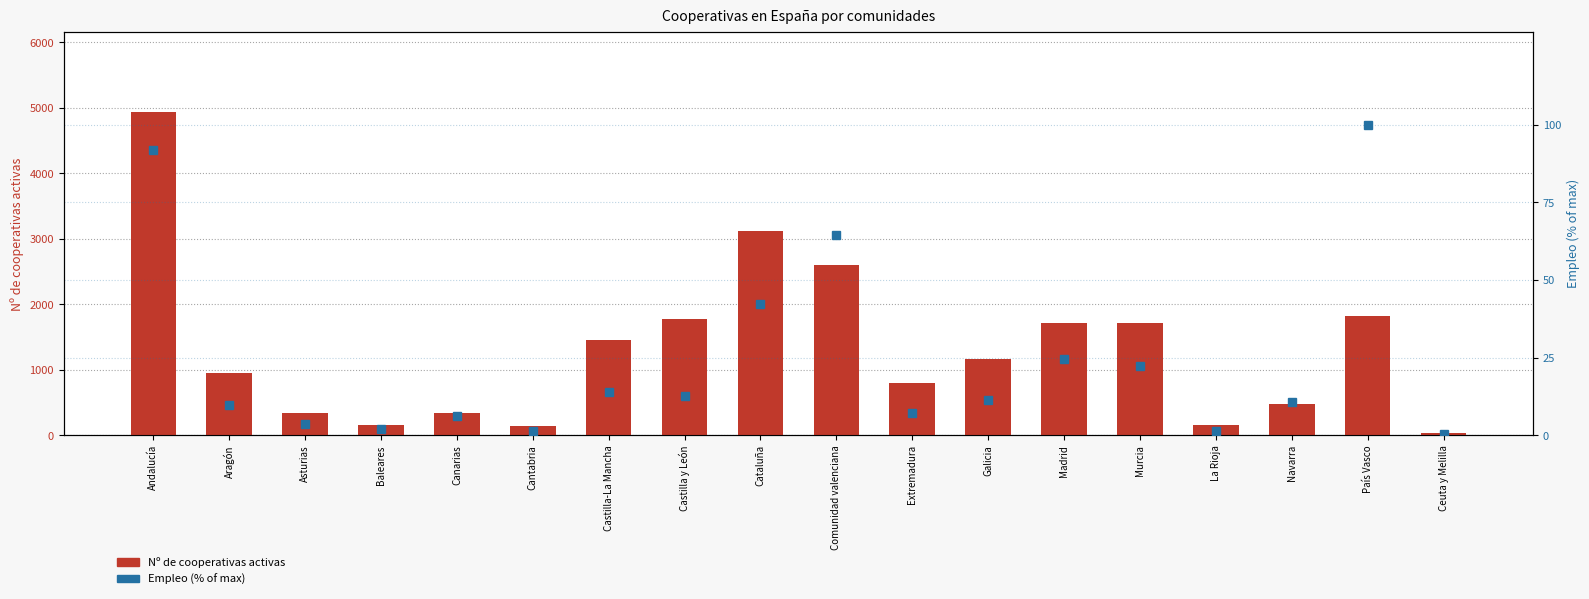

What is the maximum value shown in the chart?

4931.0